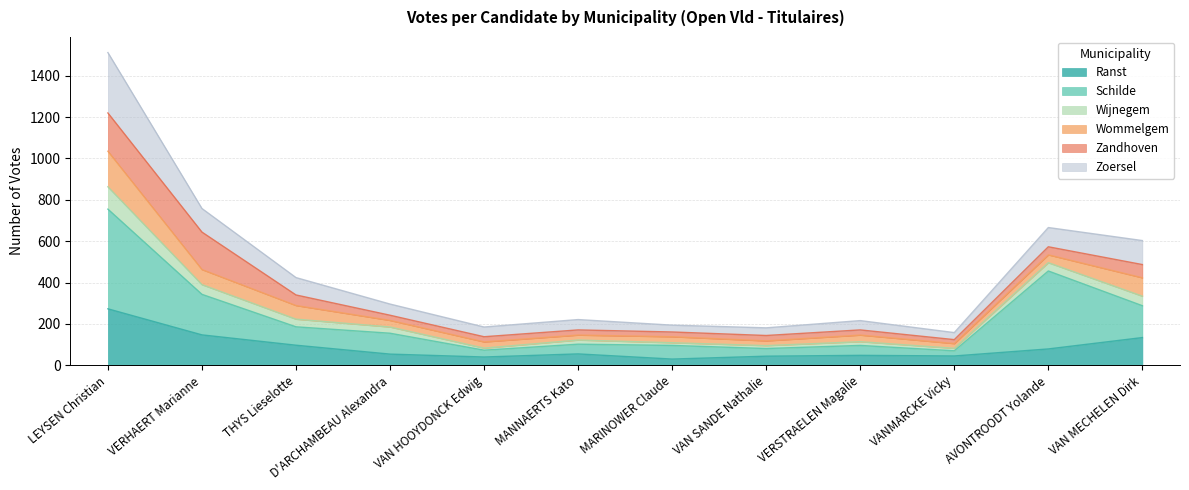

How many interior local peaks does the Schilde series have?

3